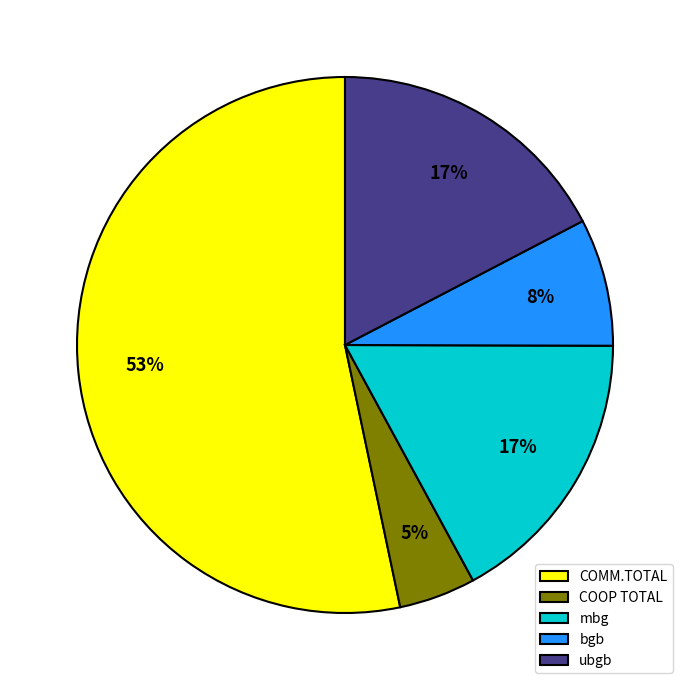

Does any single category account for the majority?

Yes